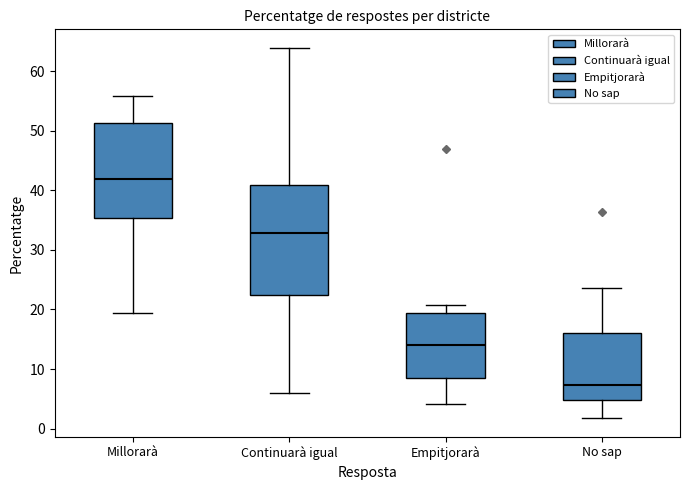

Reading left to right, read every box against the y-axis: the position of its median line, the range the box covers, and the ends of its whiskers. The values are not printed on the chart, so give them approximately, as read against the axis.

Millorarà: median 42, box 35 to 51, whiskers 19 to 56
Continuarà igual: median 33, box 22 to 41, whiskers 6 to 64
Empitjorarà: median 14, box 8 to 19, whiskers 4 to 21
No sap: median 7, box 5 to 16, whiskers 2 to 24